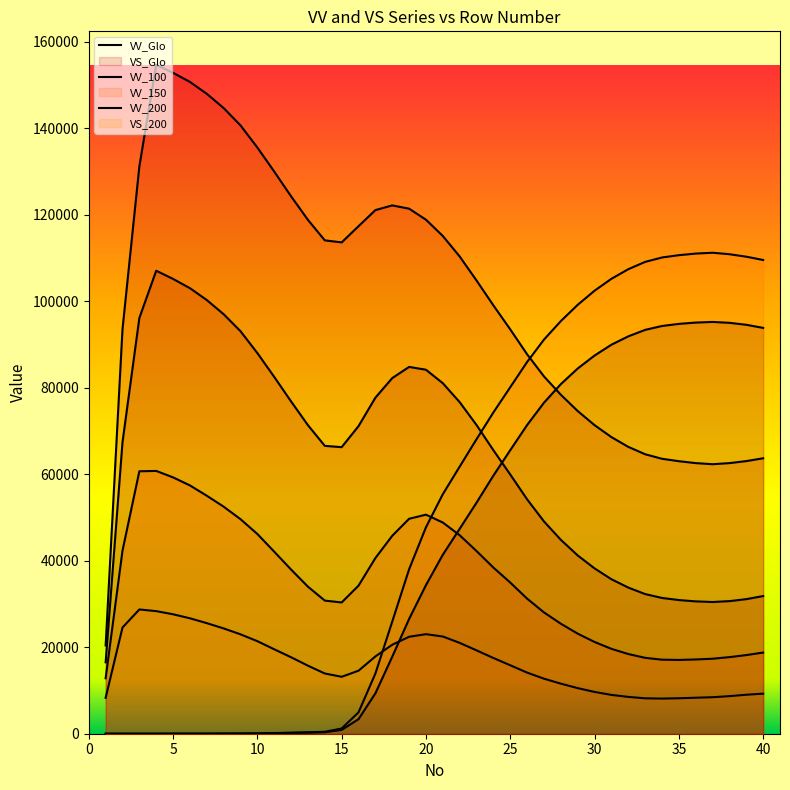

True or false: VV_100 and VV_200 cross at least once.

False